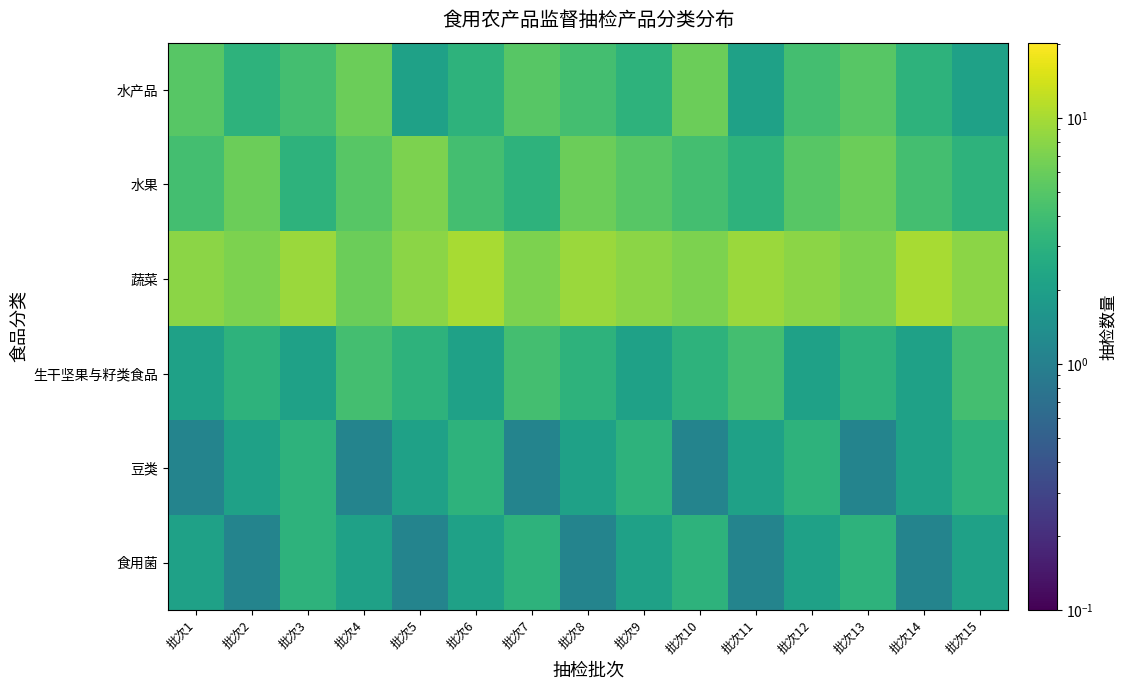

At 批次7, list the series in order from smallest to largest.

豆类, 水果, 食用菌, 生干坚果与籽类食品, 水产品, 蔬菜